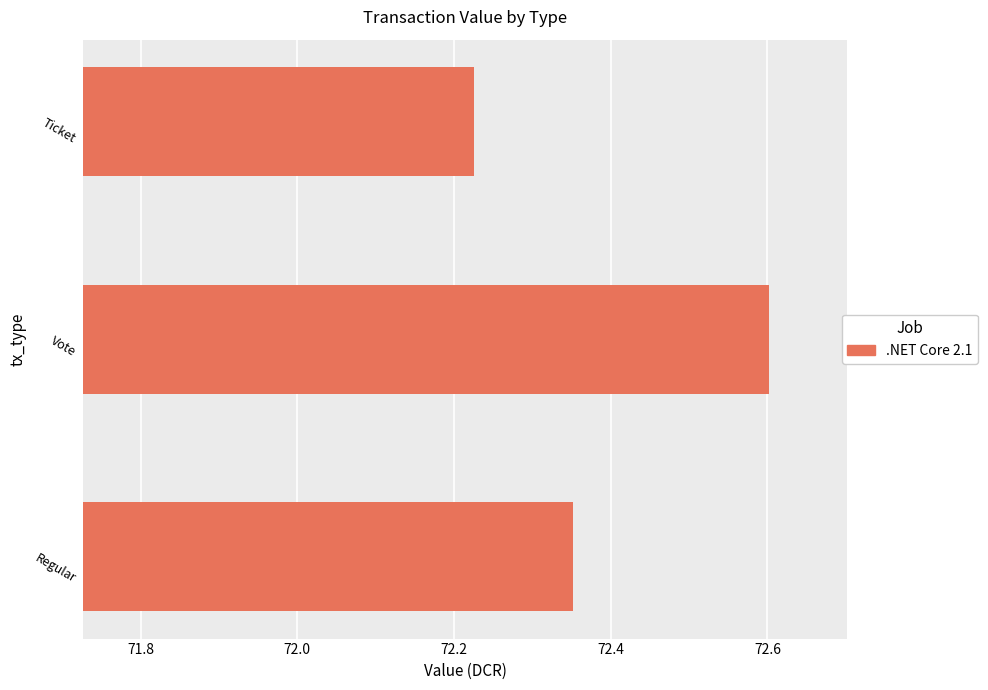

Does the chart contain stacked bars?

No